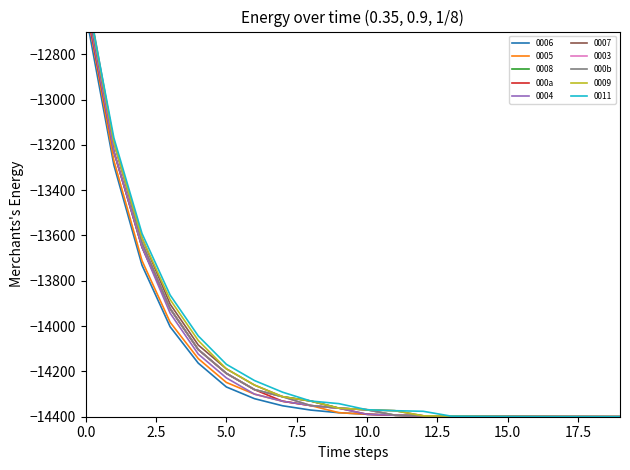

Is the value of 000a at 18 greater than the value of 000b at 2.5?

No